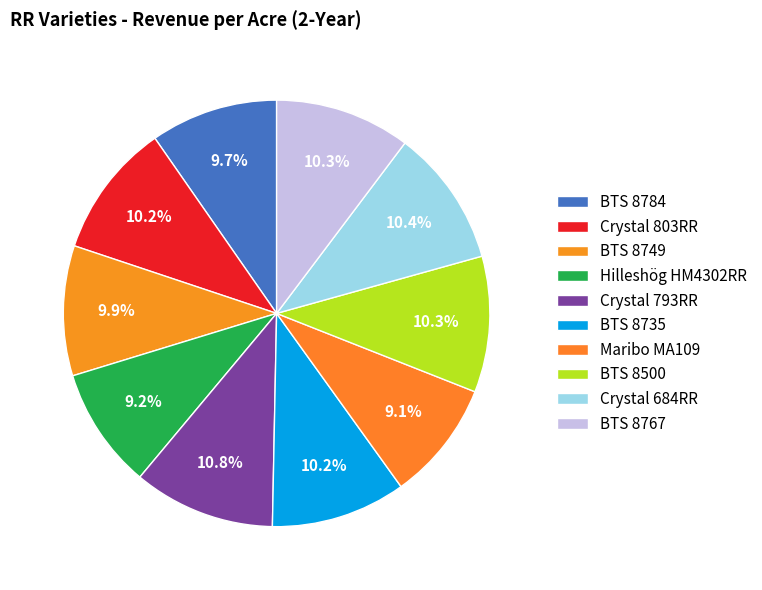

Does Crystal 793RR represent more than half of the total?

No